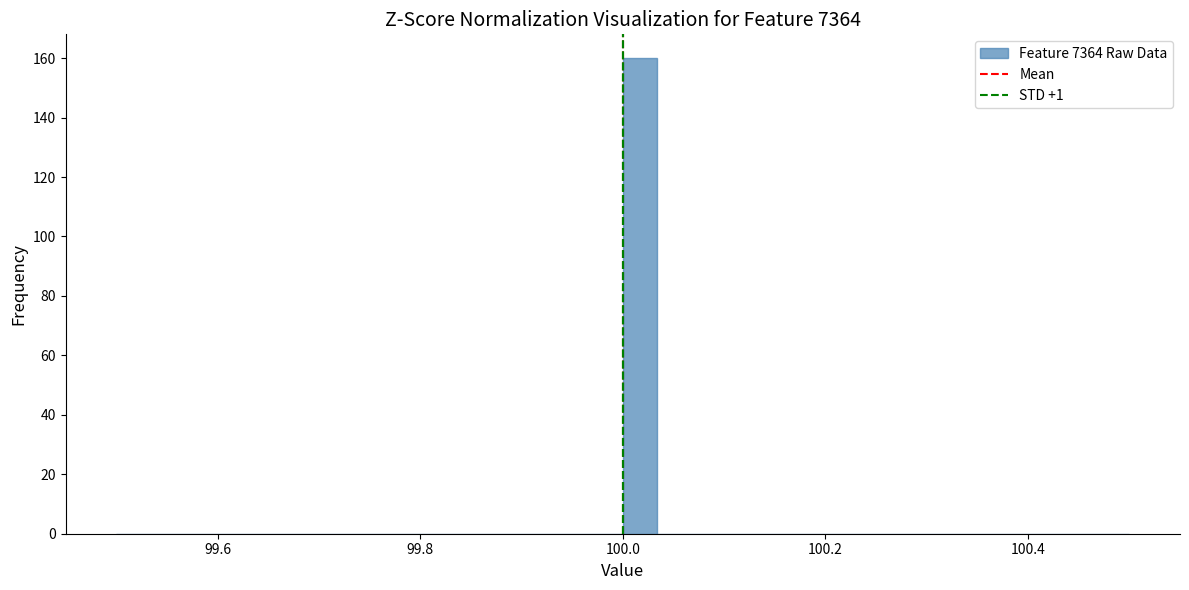

Around what value on the x-axis is the tallest bar? Give the approximate position of its centre, as read against the axis.

100.02